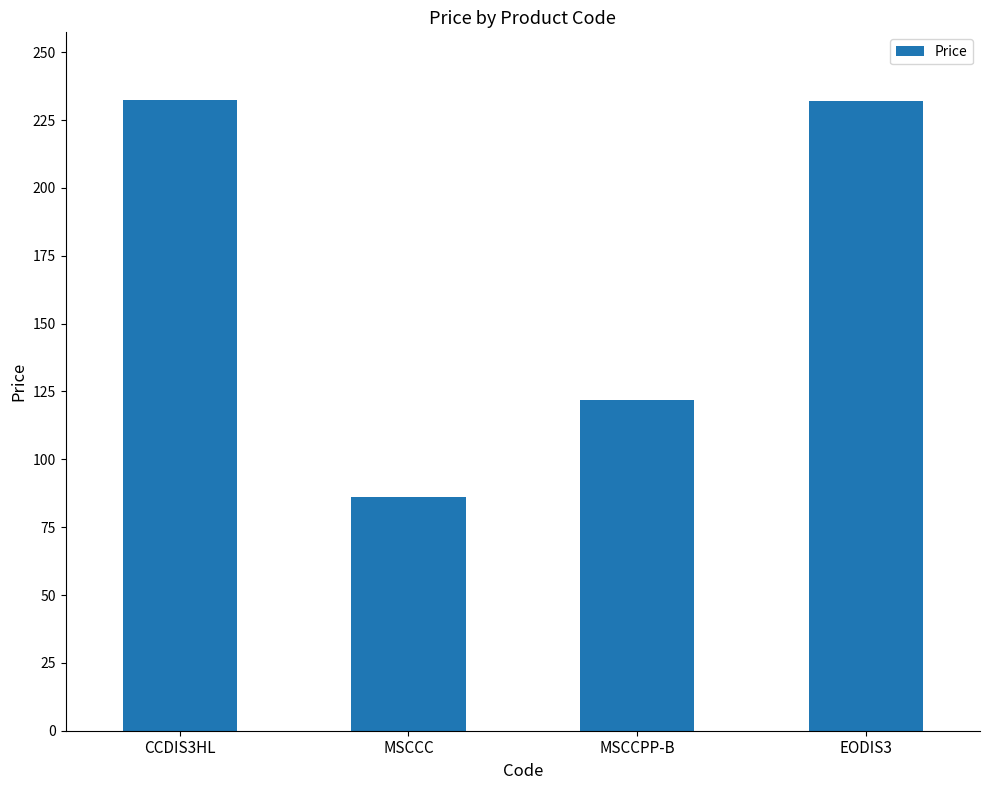

The chart shows a value of 166.3 at MSCCPP-B. True or false?

False